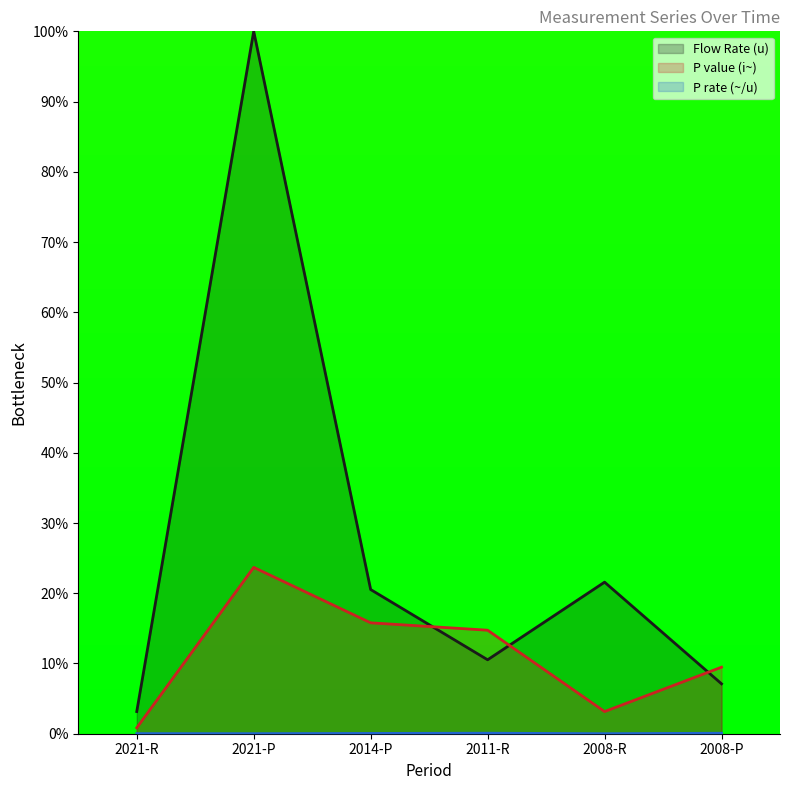

Where is the first local minimum for P rate (~/u)?

2021-P